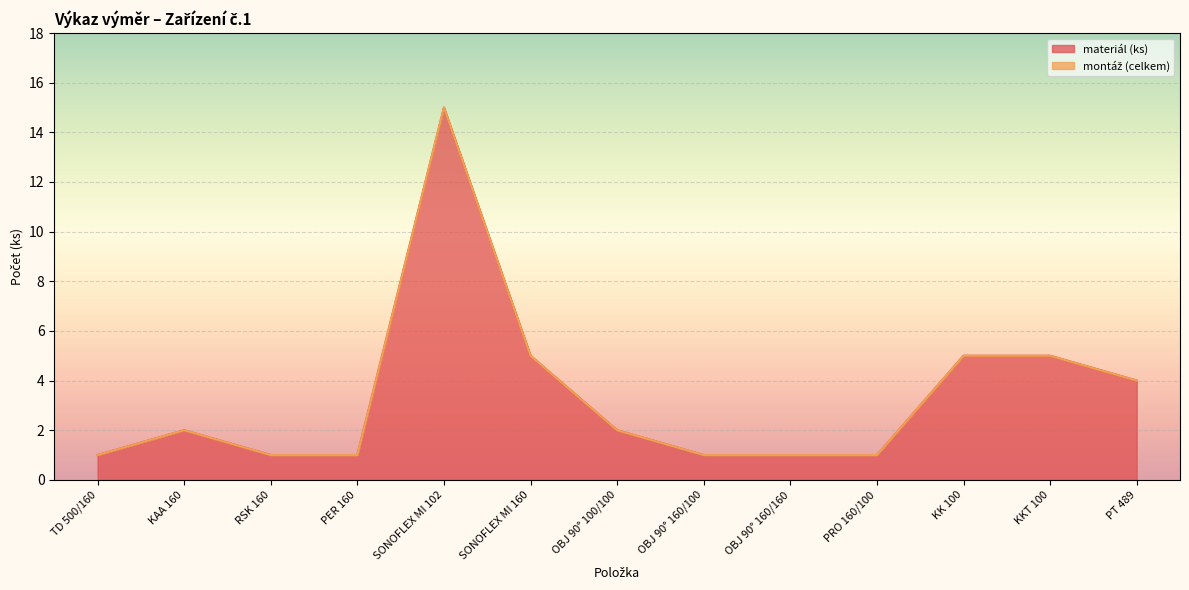

At which label does materiál (ks) reach its peak?

SONOFLEX MI 102